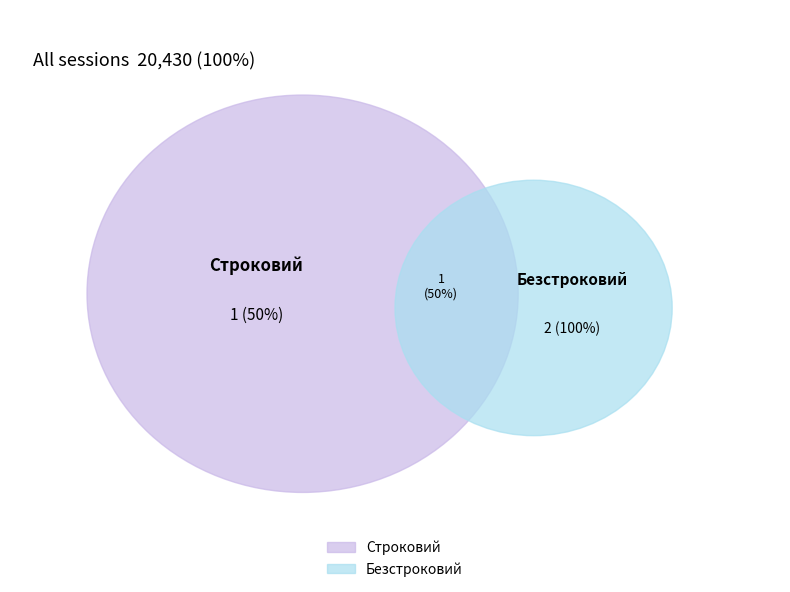

What is the change in value from Строковий to Безстроковий?

+1